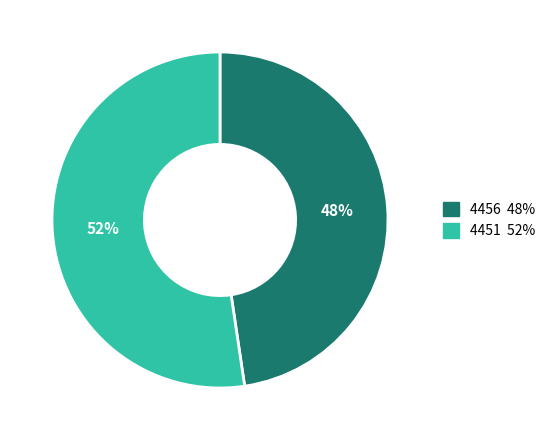

Combined, do 4451 and 4456 account for over 50%?

Yes